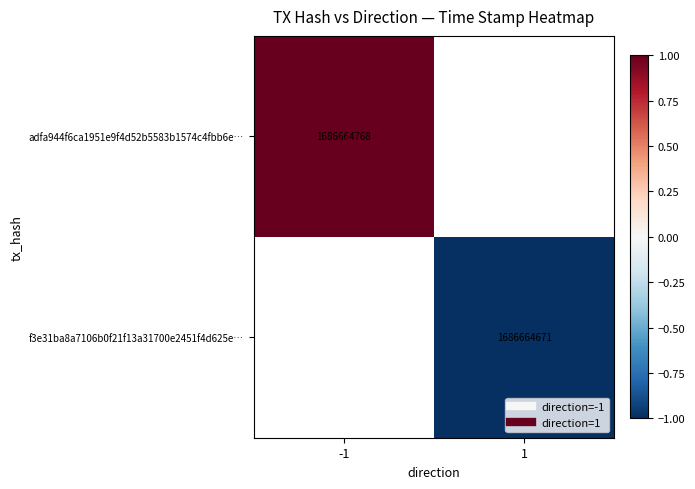

Which label corresponds to the smallest value in the chart?

1